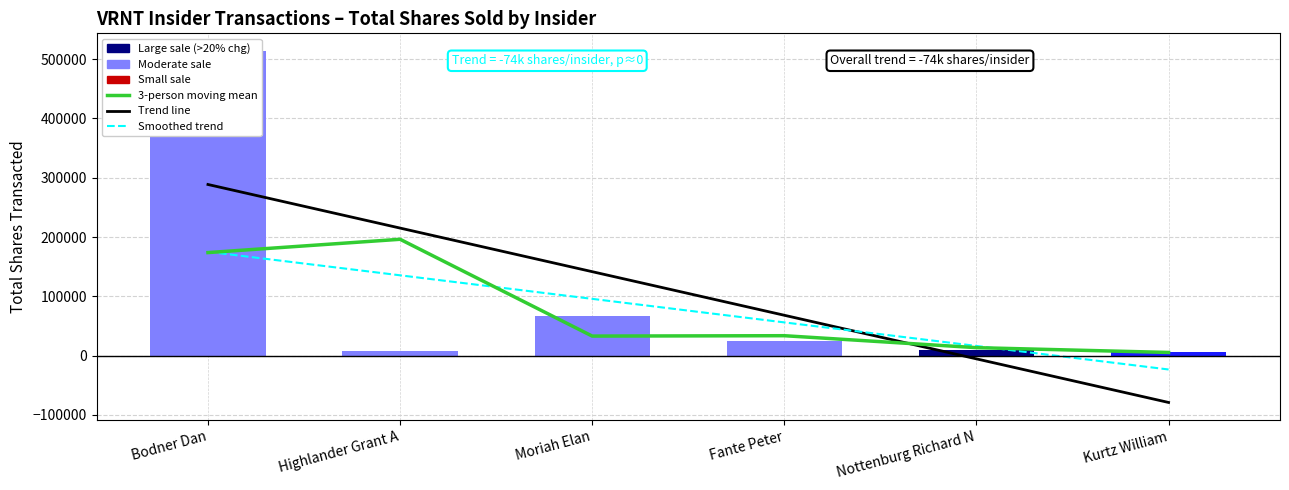

What is the difference between the maximum and minimum values in the 3-person moving mean series?

190833.0